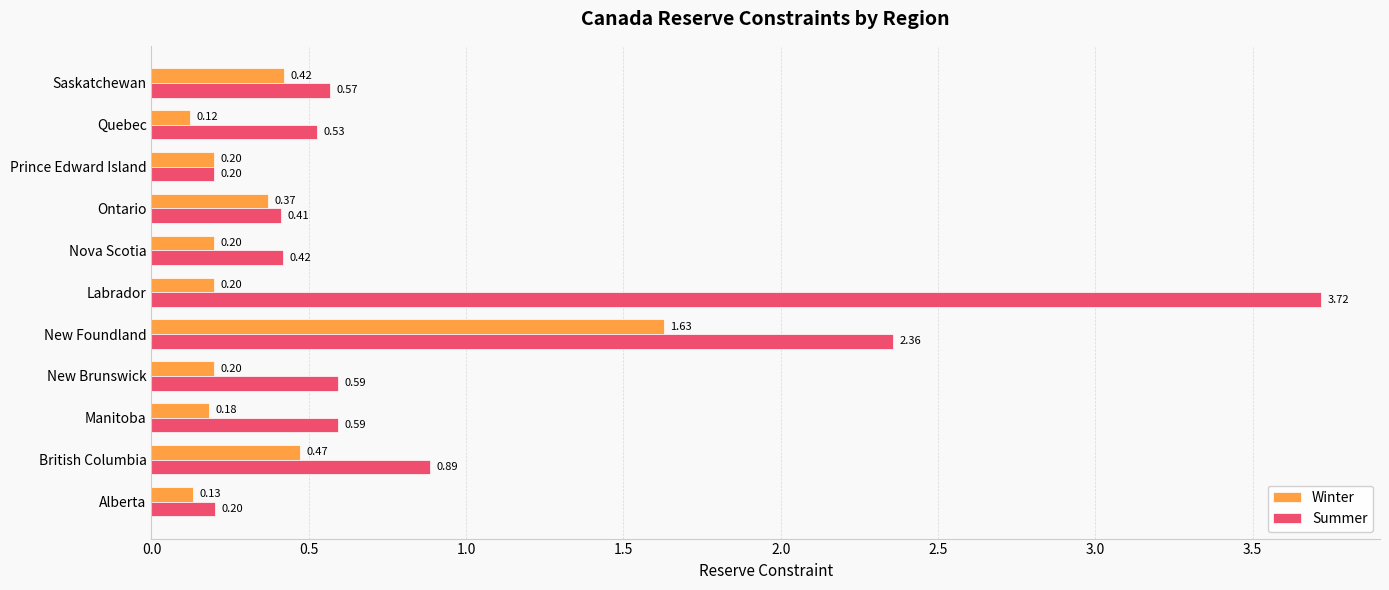

At which label does Winter reach its peak?

New Foundland